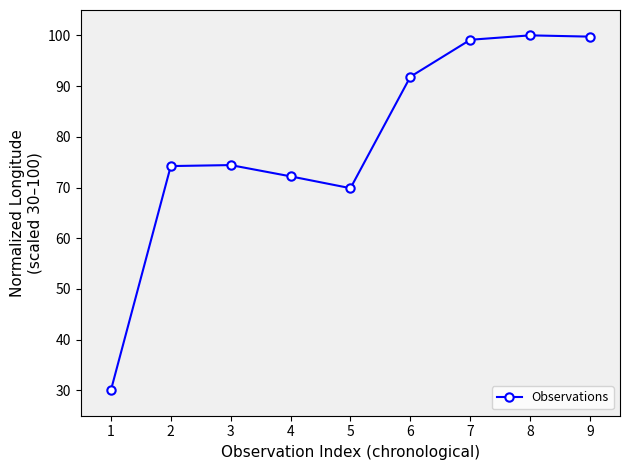

What is the approximate value at 6?

91.8